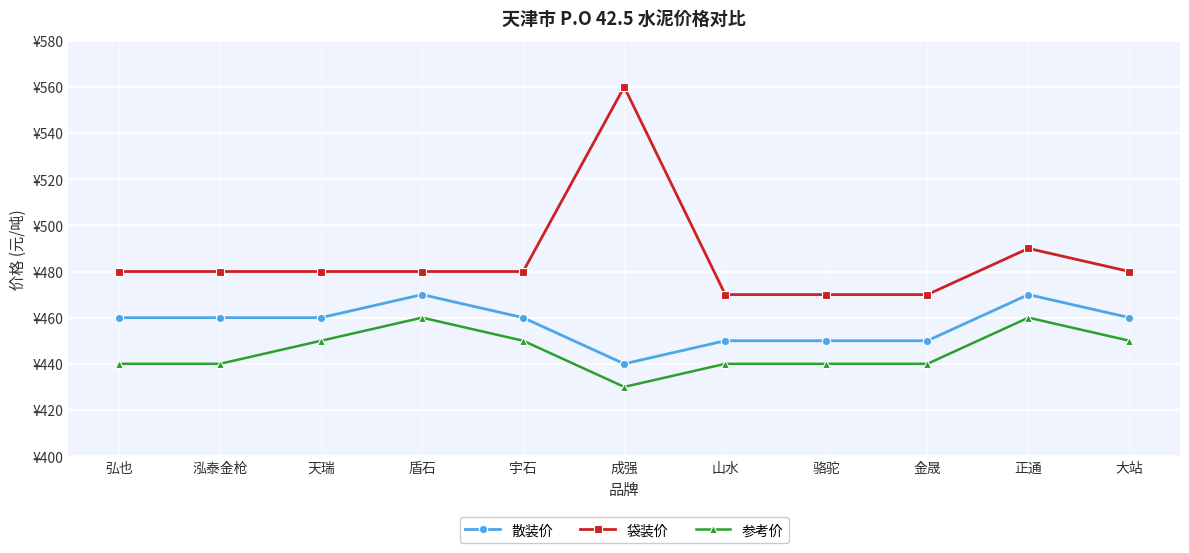

What are all the series names shown in the legend?

散装价, 袋装价, 参考价